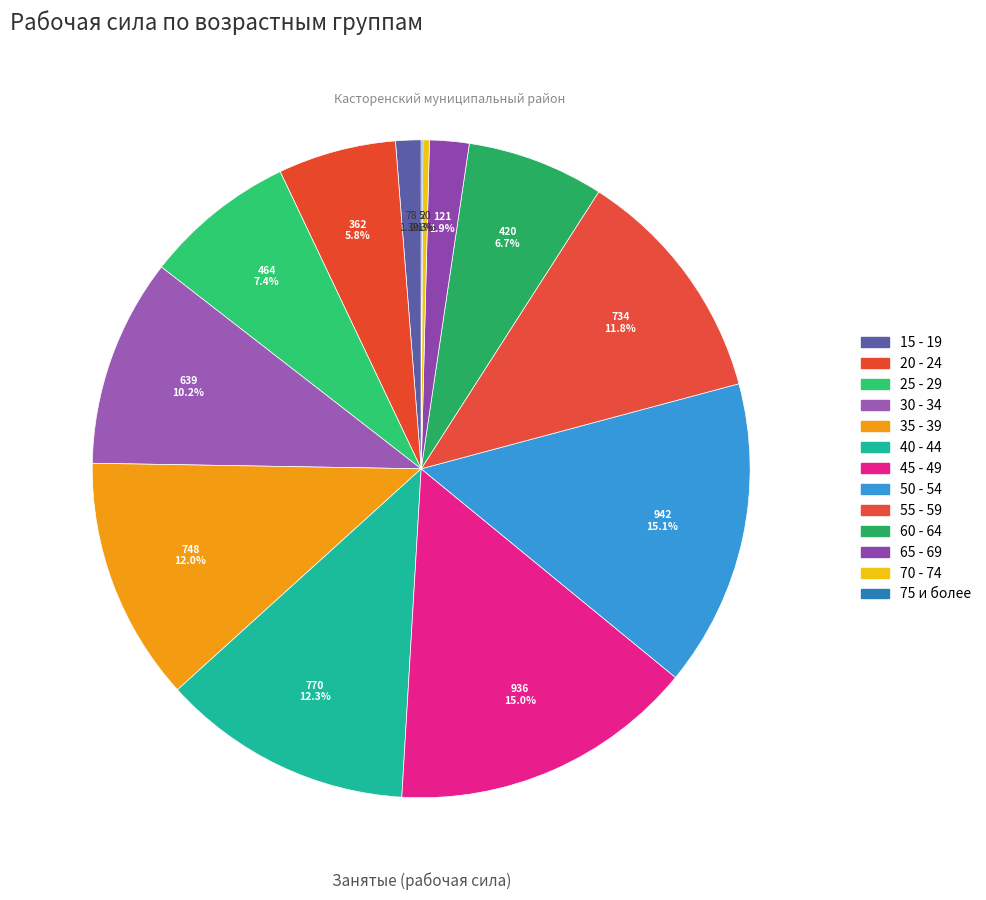

Count the number of slices in the pie.

13